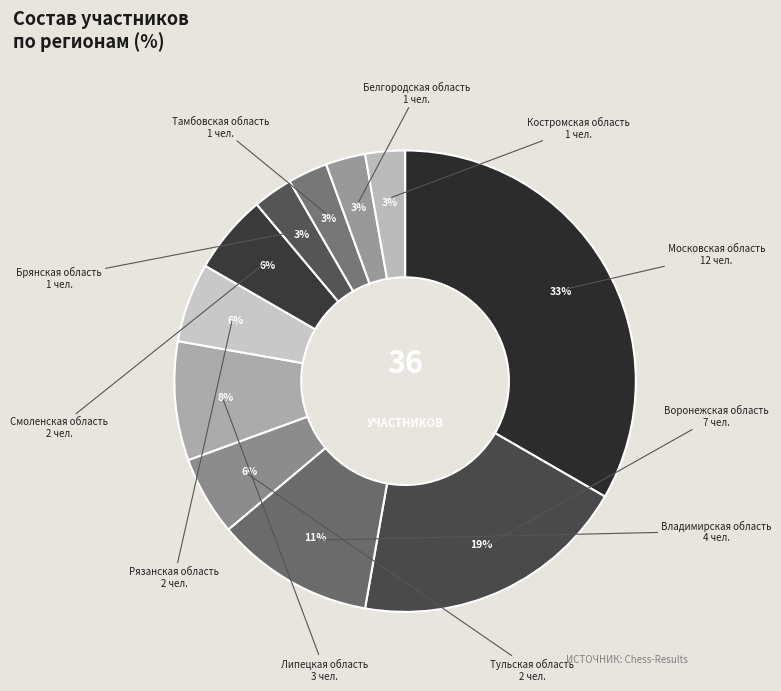

How many segments does this pie chart have?

11